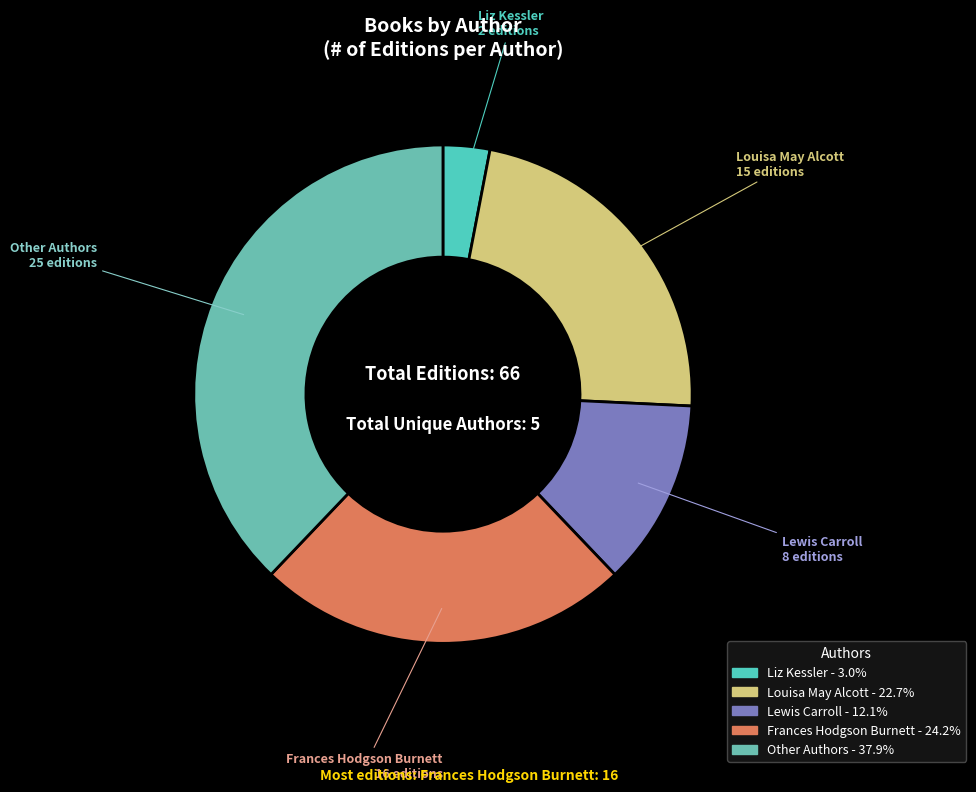

Does any single category account for the majority?

No